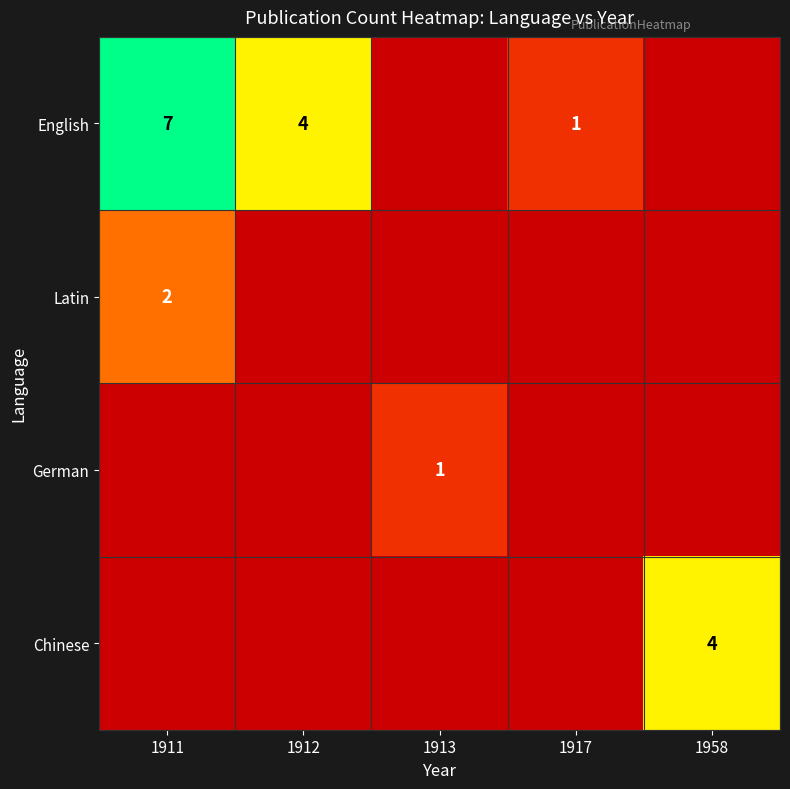

The Latin series shows 0 at 1917. True or false?

True